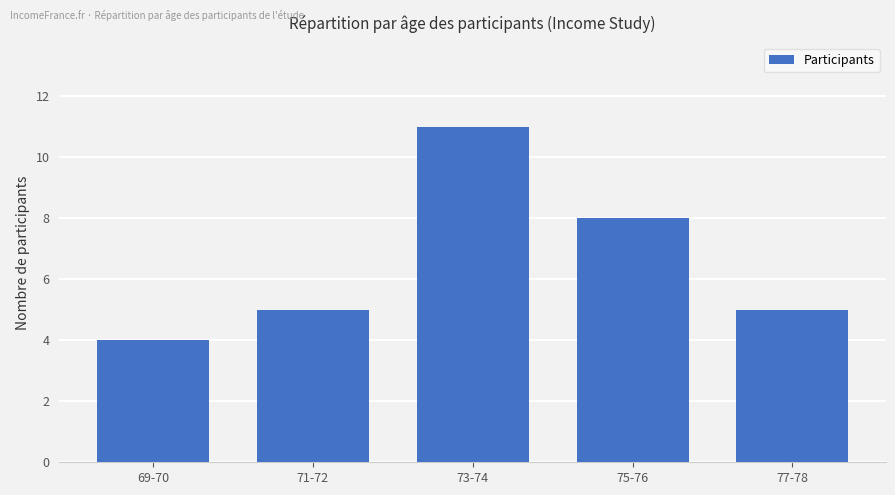

How many series are shown in this chart?

1